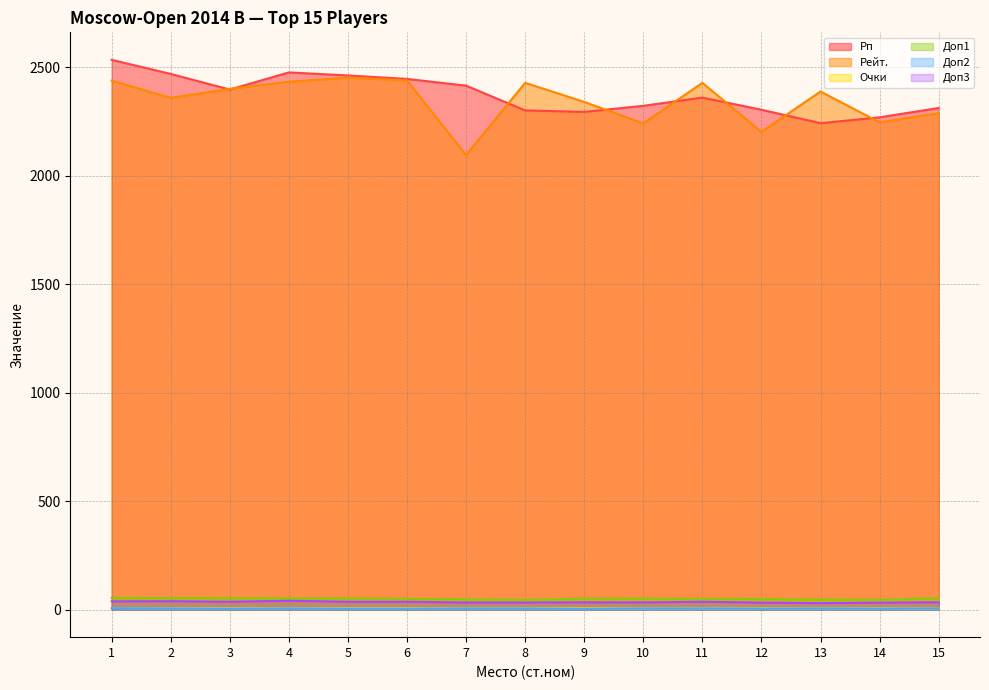

What is the value of the Доп2 point at the 15th from the left?

6.0